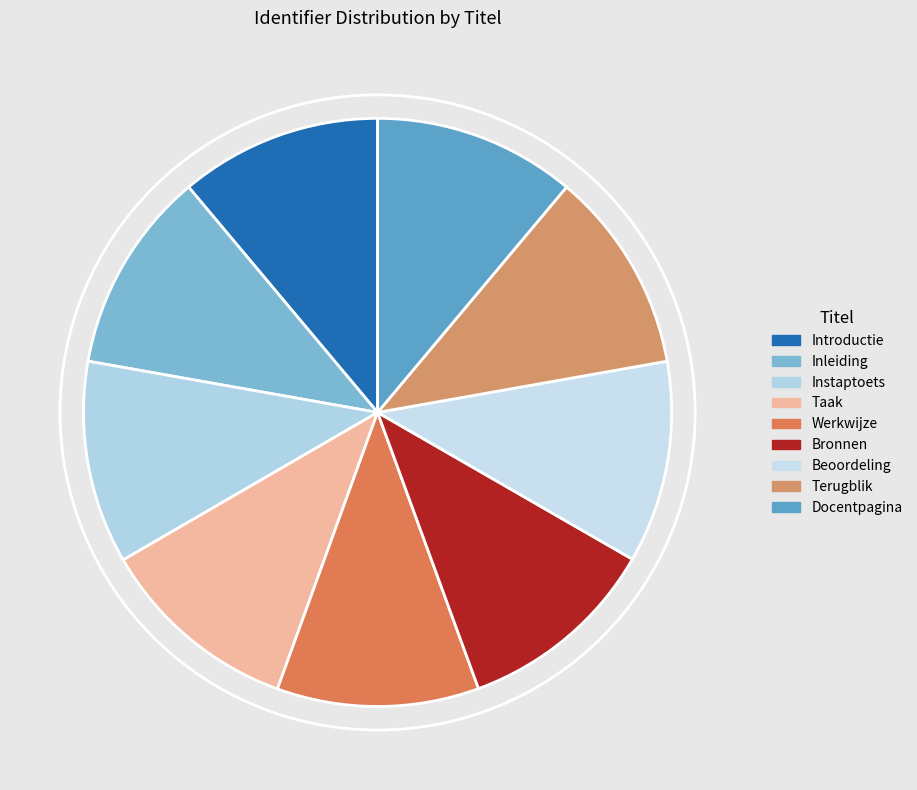

Is there a majority slice in this chart?

No